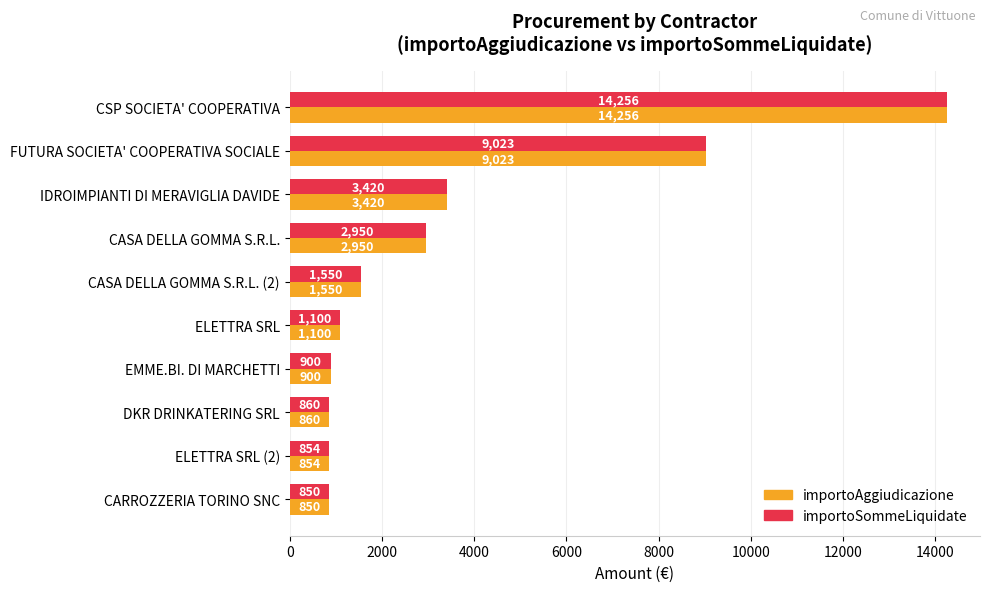

What is the difference between the importoSommeLiquidate values at EMME.BI. DI MARCHETTI and CASA DELLA GOMMA S.R.L.?

2050